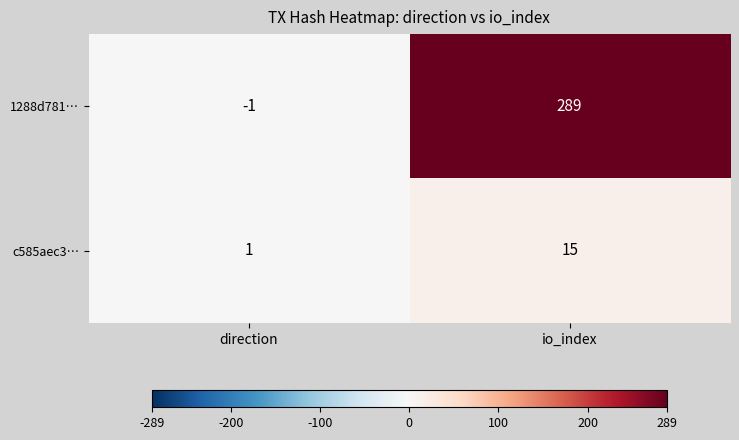

What is the total value across all series at io_index?

304